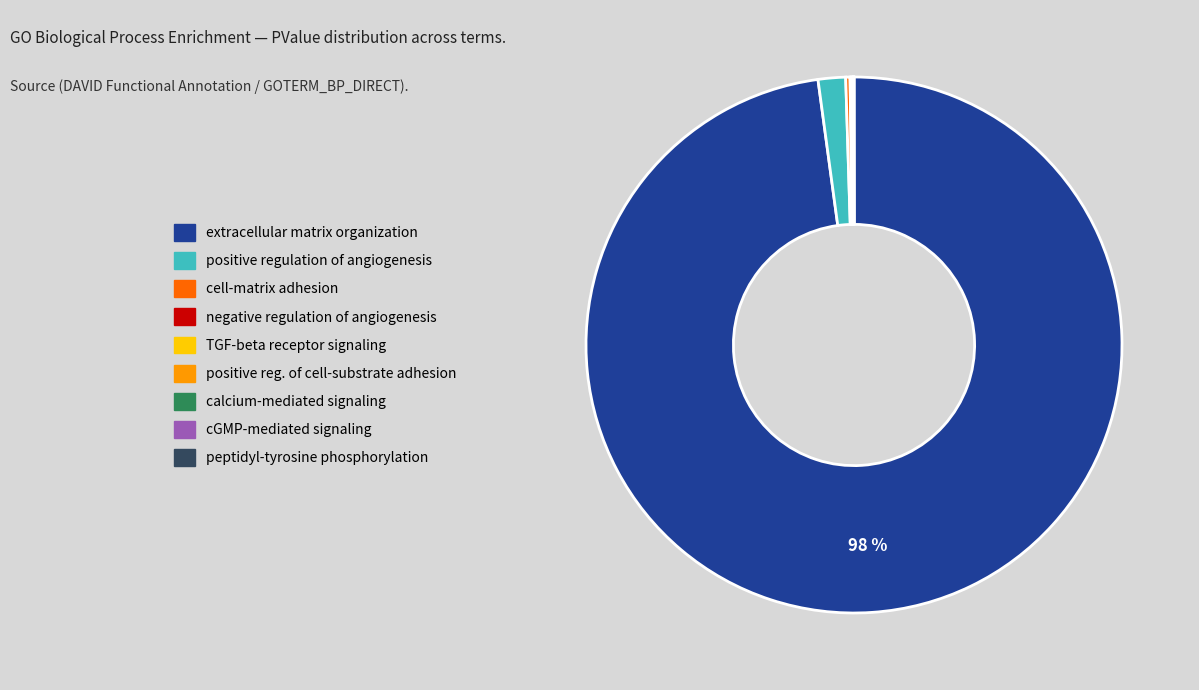

To the nearest percent, what is the average slice percentage?

11%